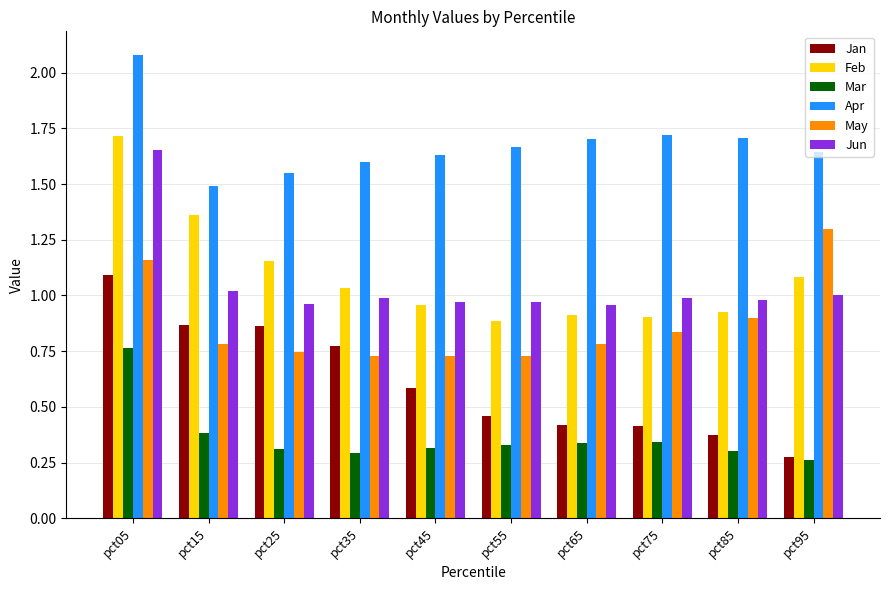

Which series changed the most between pct05 and pct95?

Jan